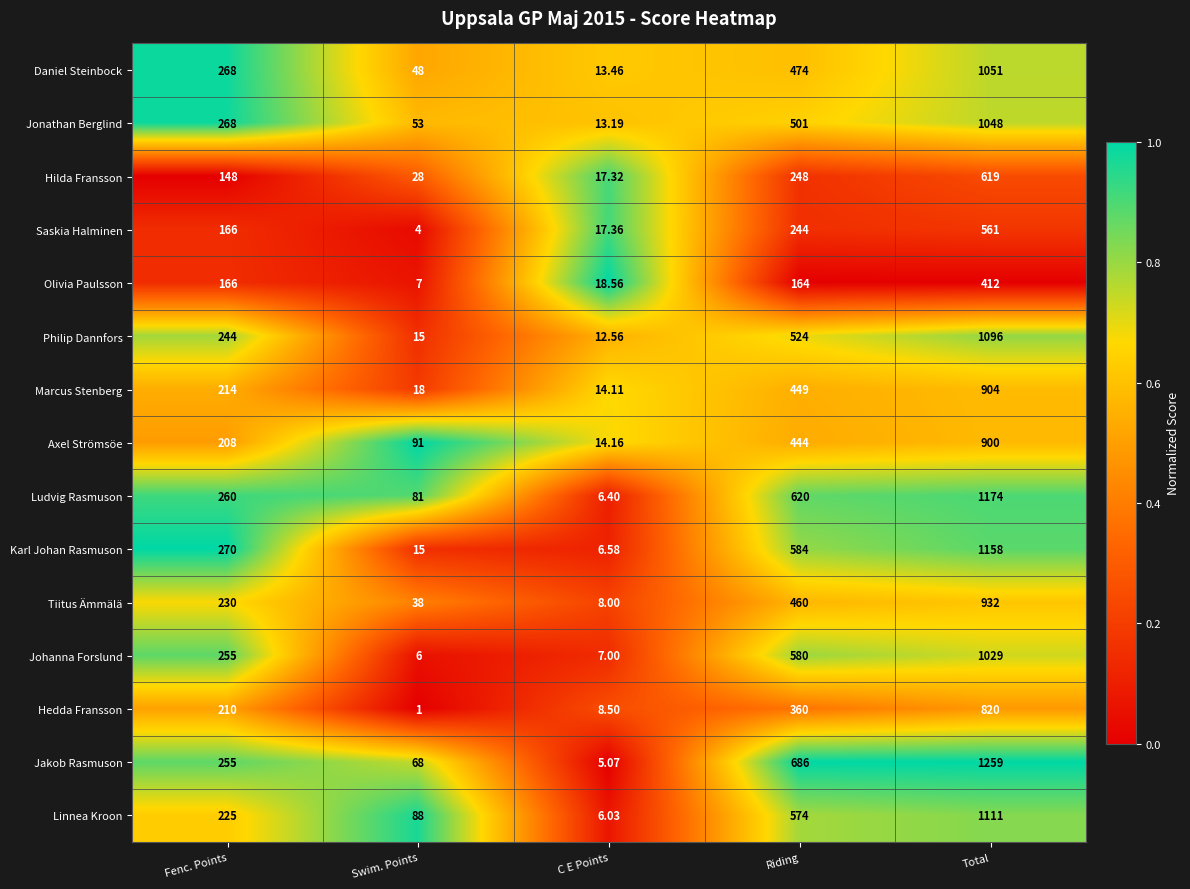

Which series changed the most between Swim. Points and Riding?

Jakob Rasmuson